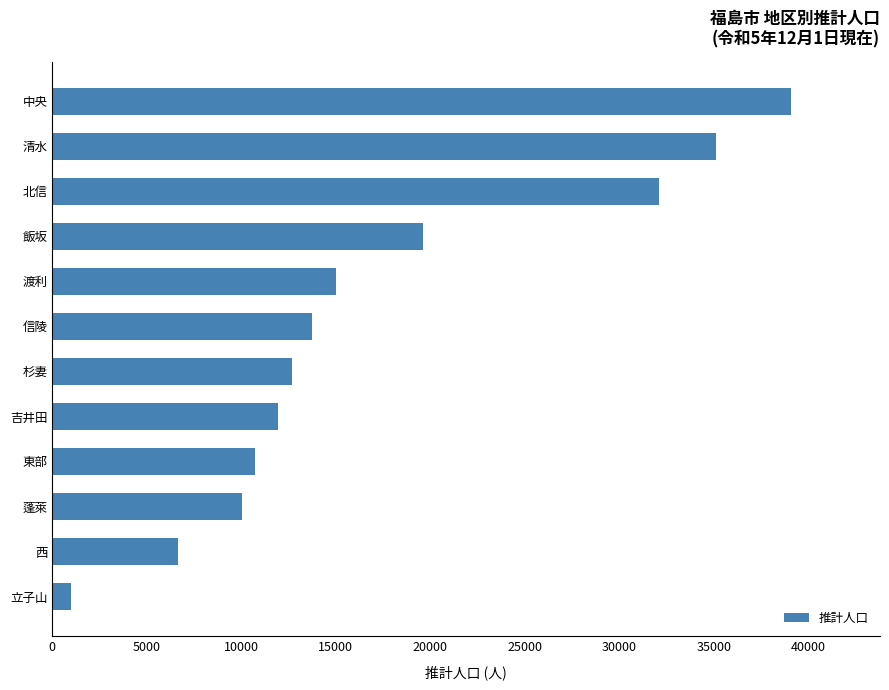

What is the difference between the values at 蓬萊 and 信陵?

3704